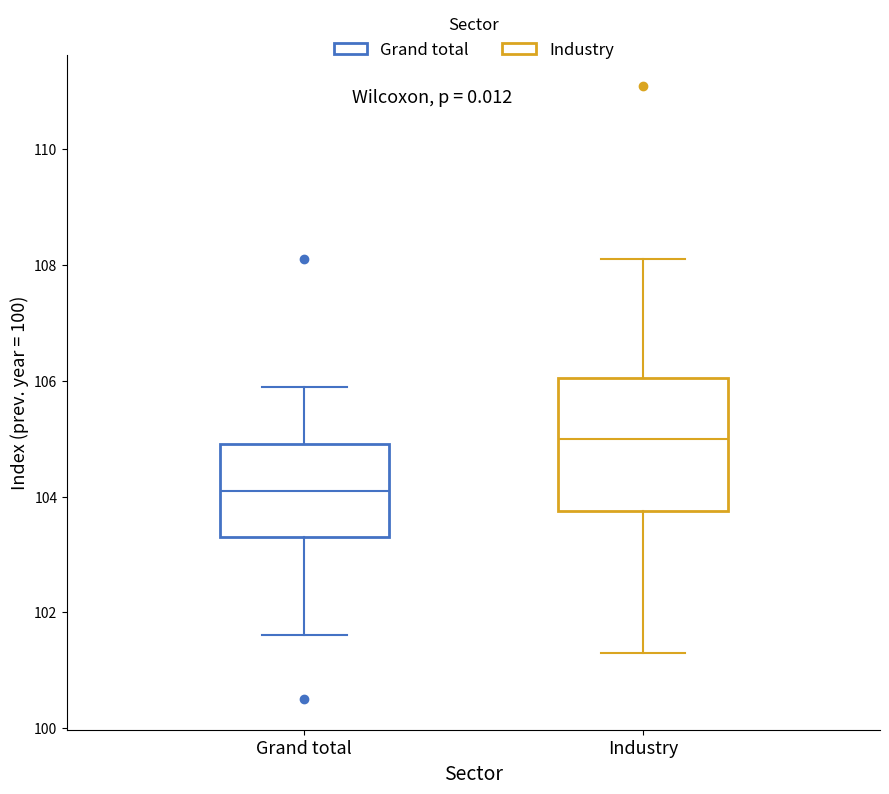

Which box's median line is the lowest?

Grand total